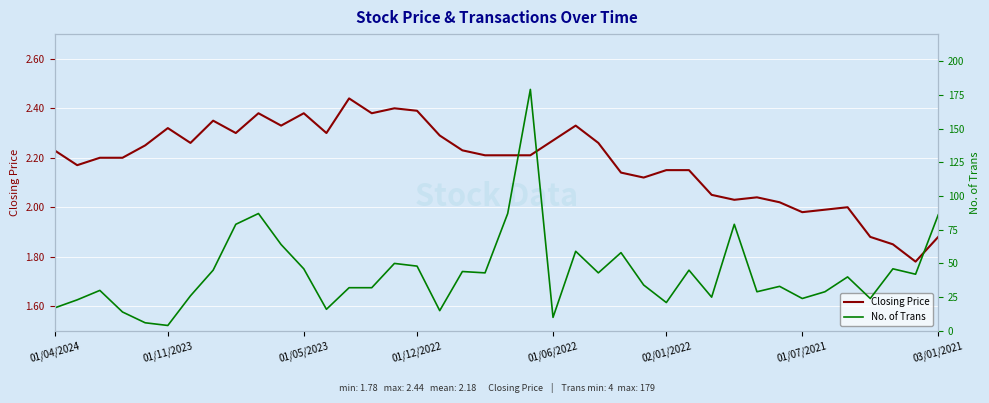

Is this an area chart (filled region under the line)?

No